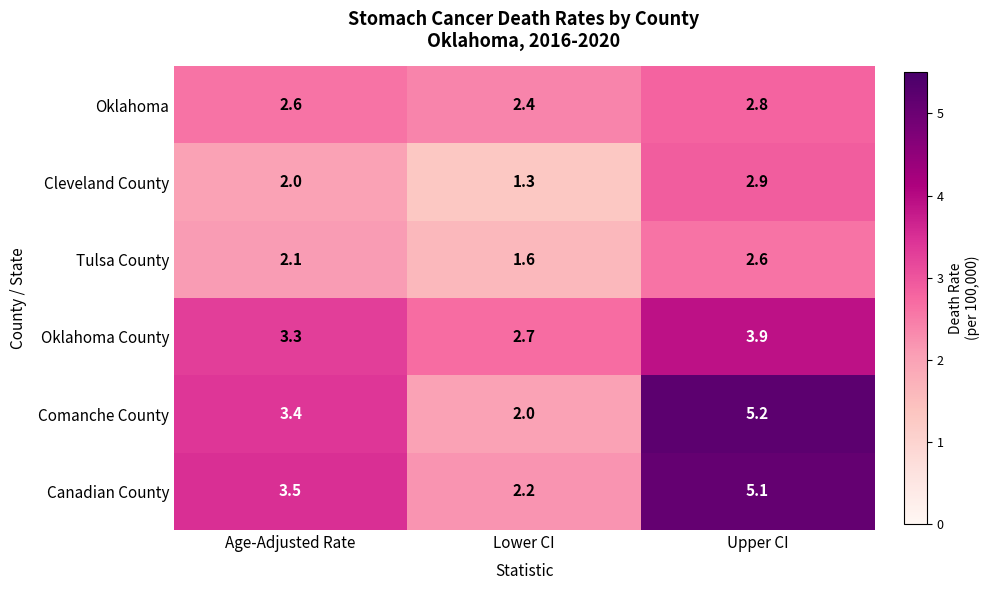

Where does the Comanche County series first go above 3?

Age-Adjusted Rate